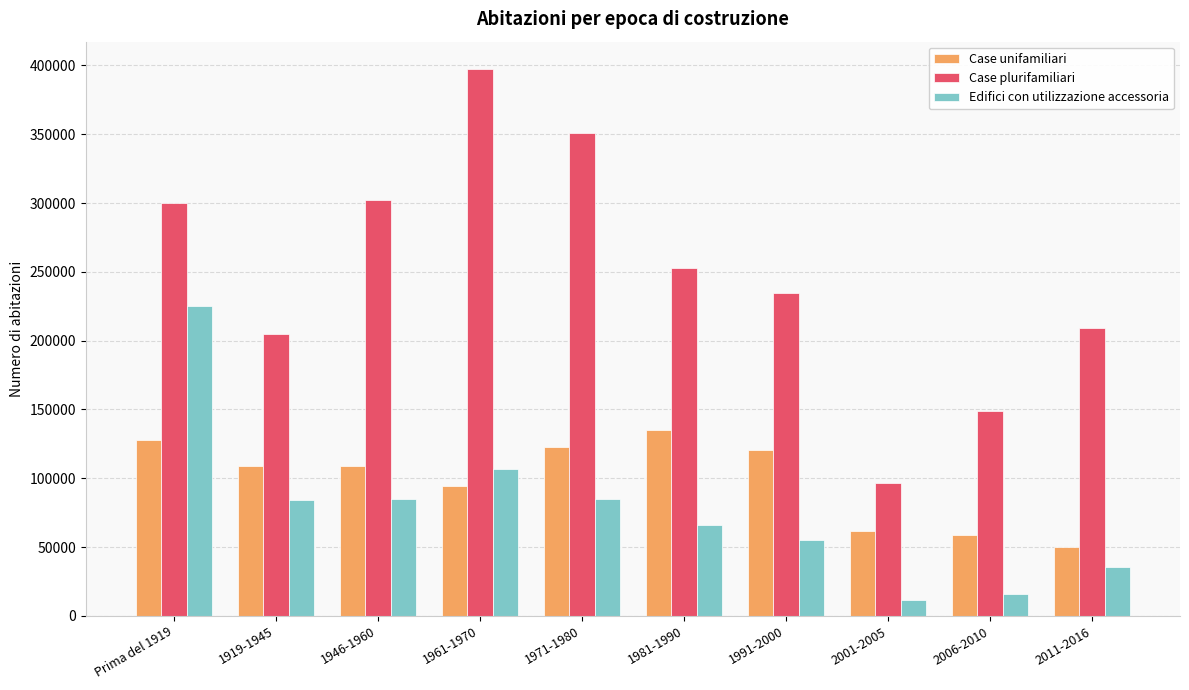

Are the bars grouped side by side (vs. stacked)?

Yes